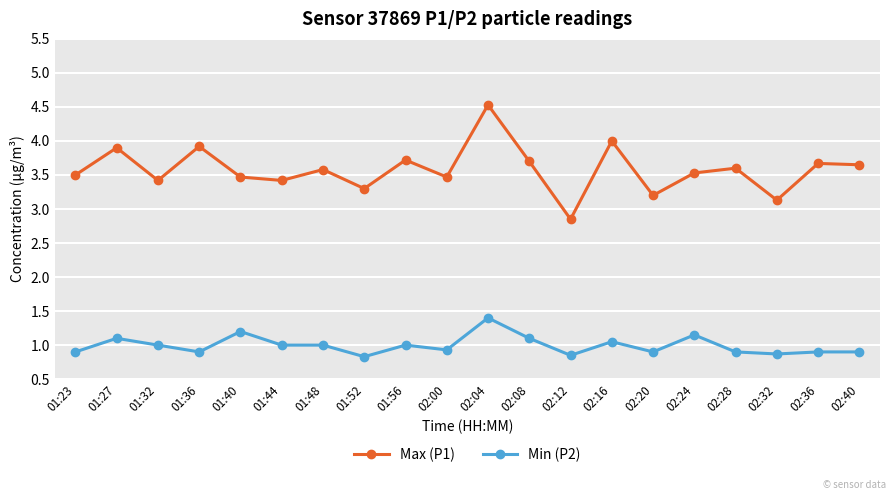

What is the approximate value of Max (P1) at 02:04?

4.5